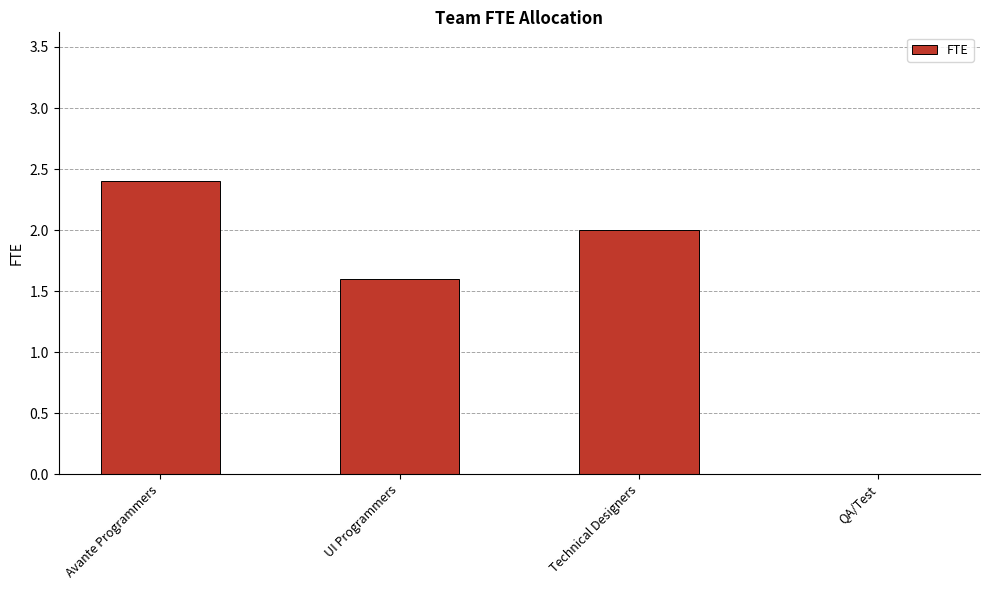

What is the sum of the values at Avante Programmers and UI Programmers?

4.0